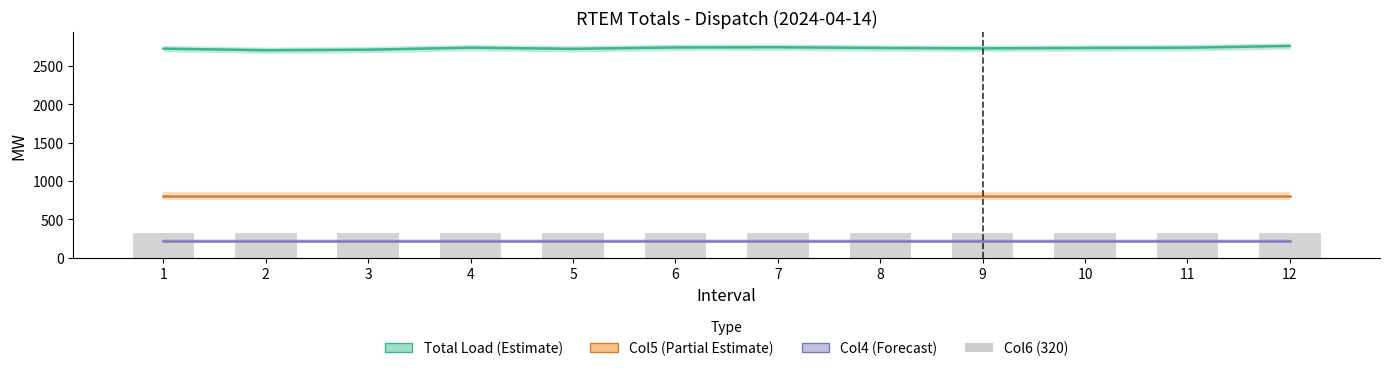

Which series has the widest spread of values?

Total Load